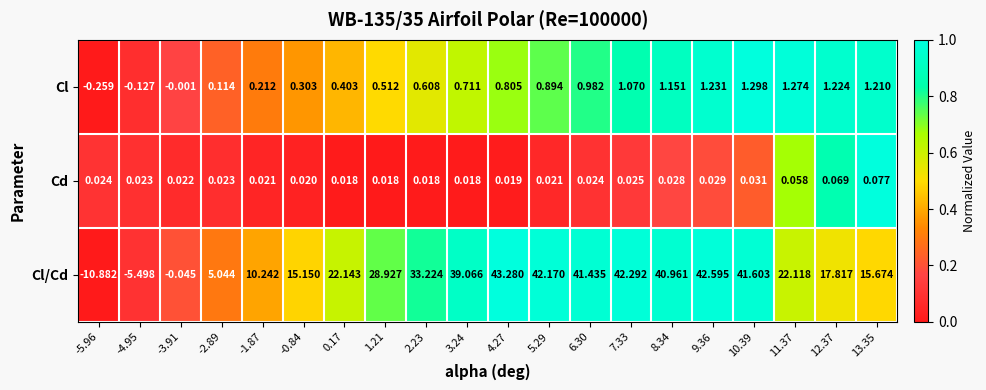

Is the value of Cl/Cd at 6.30 greater than the value of Cl at 7.33?

Yes